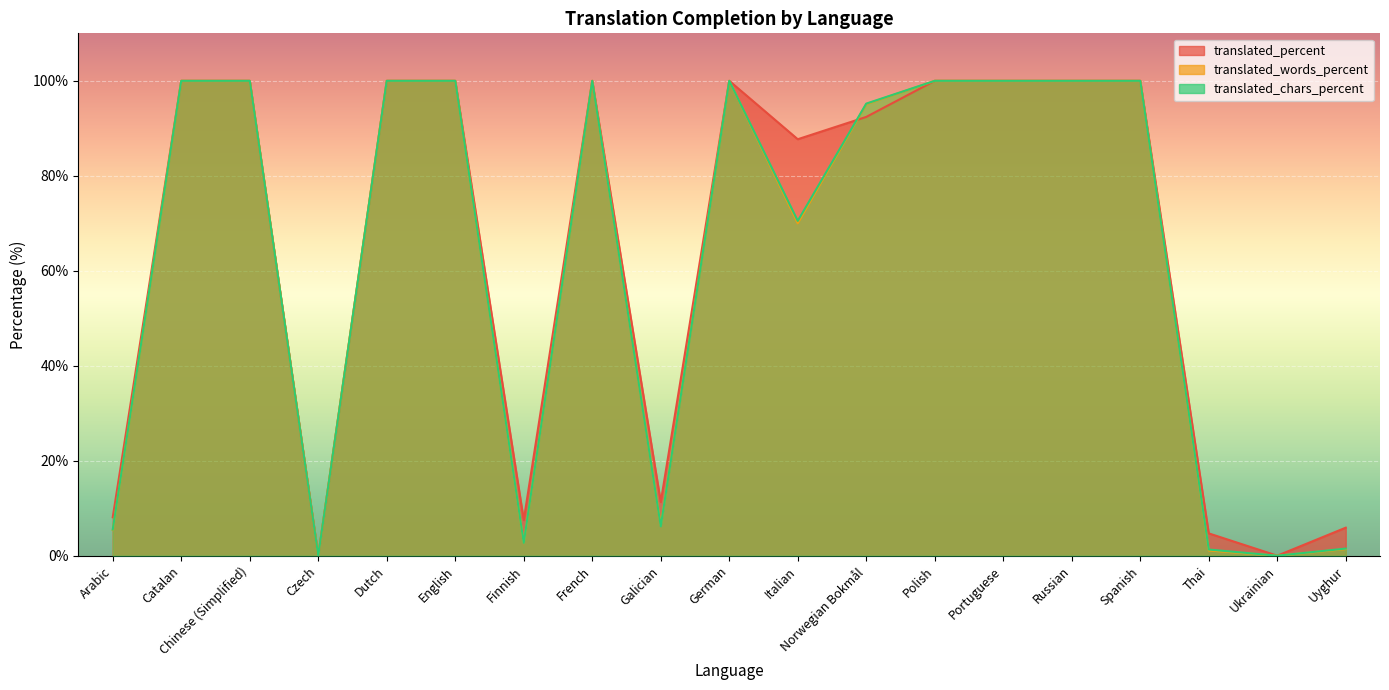

Which label corresponds to the smallest value in the chart?

Czech